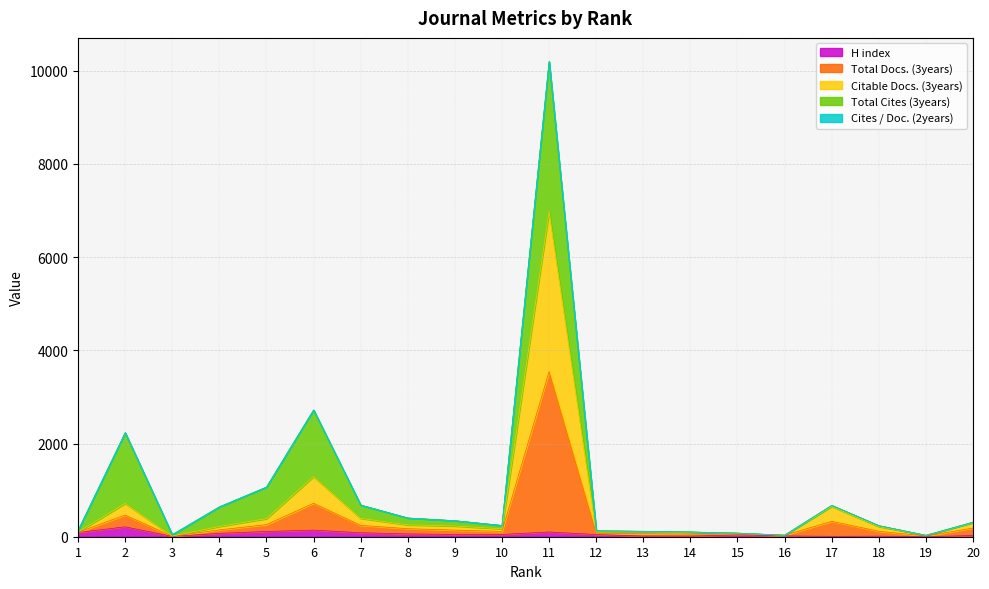

Does the chart display data point markers on the line(s)?

No